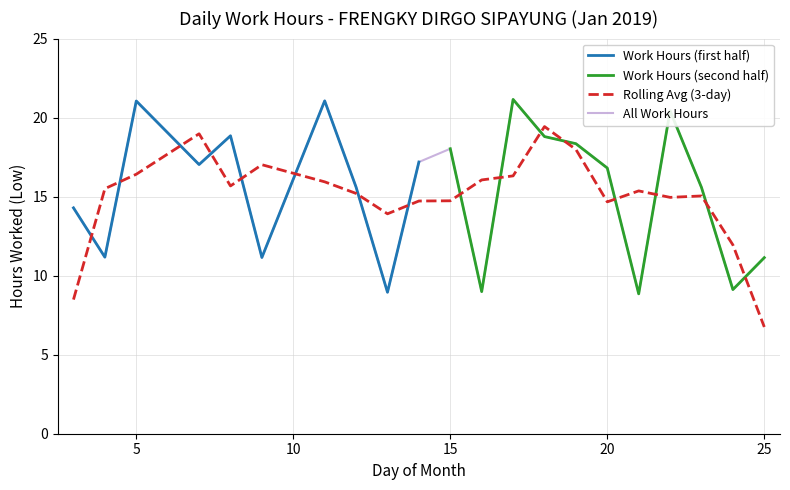

At which category does the data reach its first local peak?

3